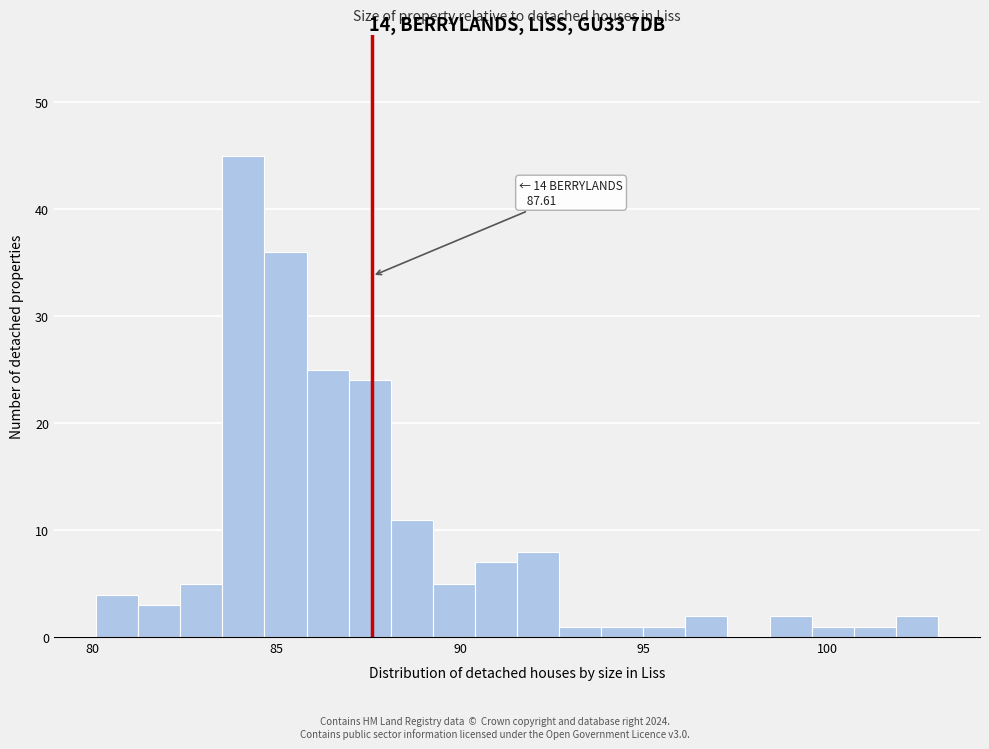

Read against the x-axis, roughly where is the centre of the tallest bar?

84.0